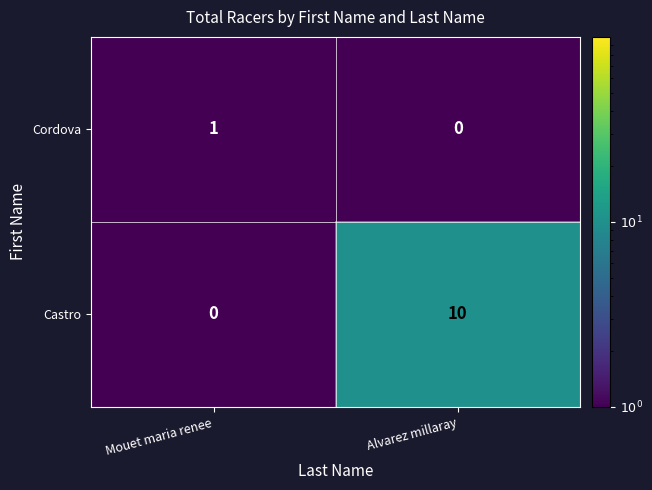

Which category has the lowest value in the Castro series?

Mouet maria renee